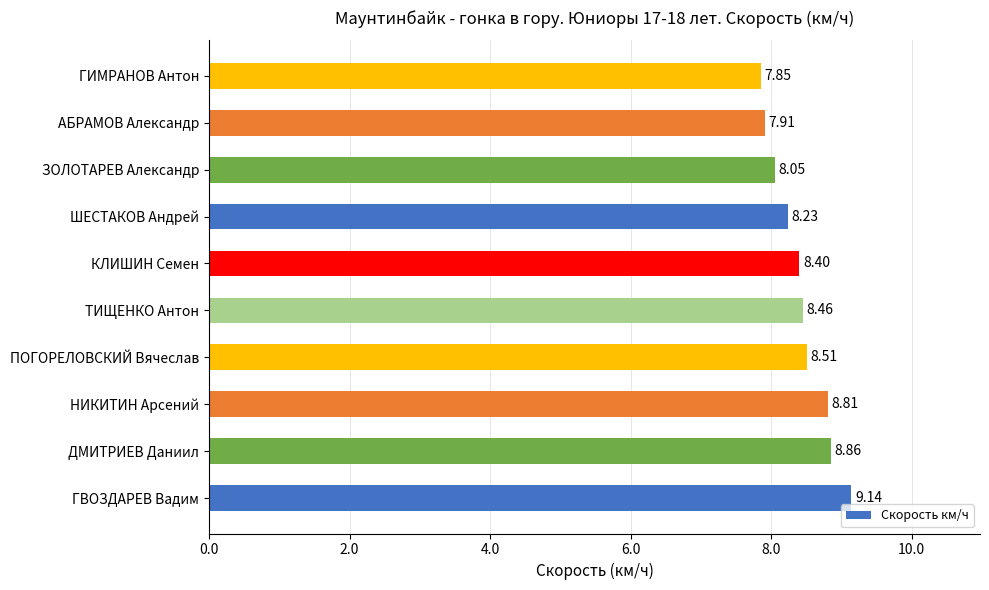

How many series are shown in this chart?

1